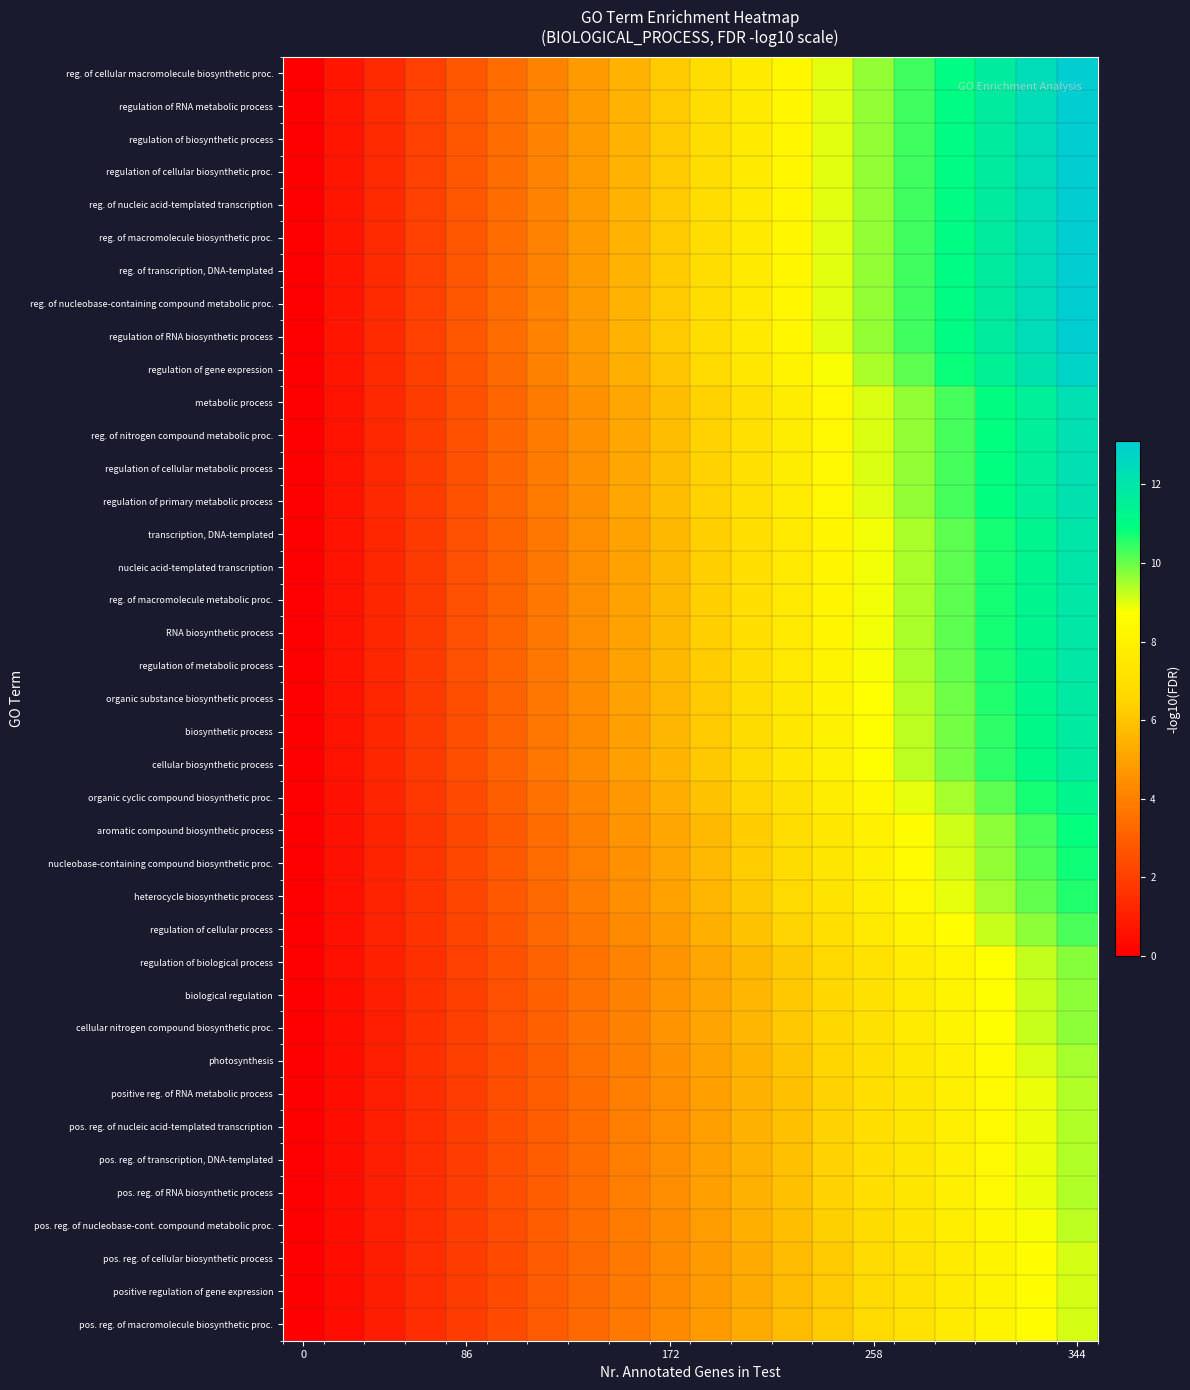

Which series has the largest total across all categories?

reg. of cellular macromolecule biosynthetic proc.